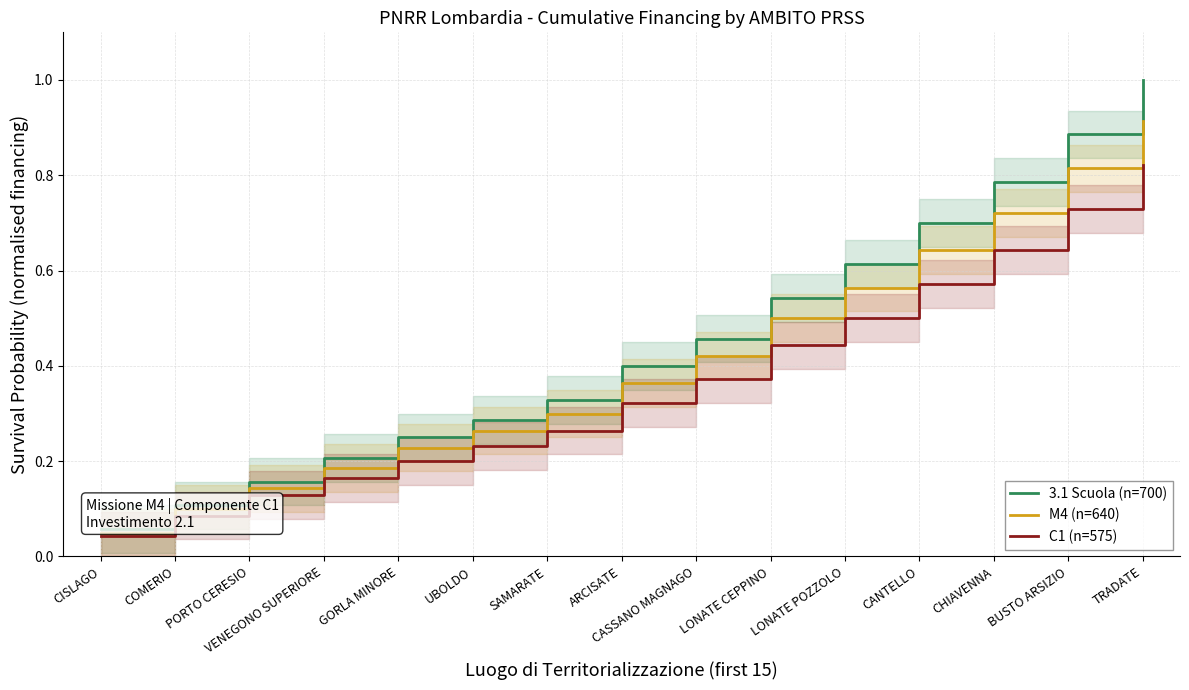

Does the chart have visible grid lines?

Yes